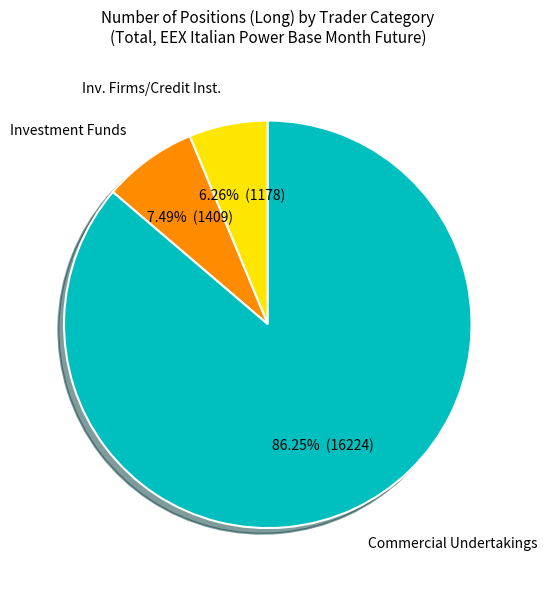

Approximately how many times larger is the value at Commercial Undertakings compared to Inv. Firms/Credit Inst.?

13.8